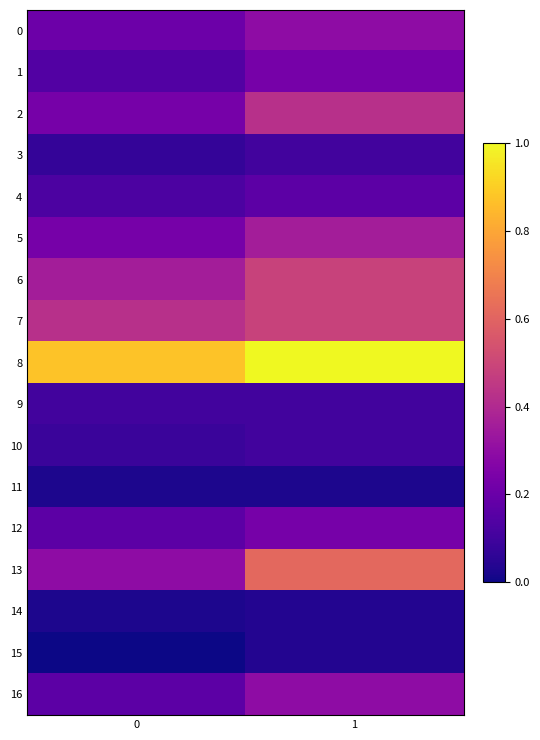

List the series in order of their peak value, highest first.

8, 13, 6, 7, 2, 5, 0, 16, 1, 12, 4, 3, 9, 10, 14, 15, 11